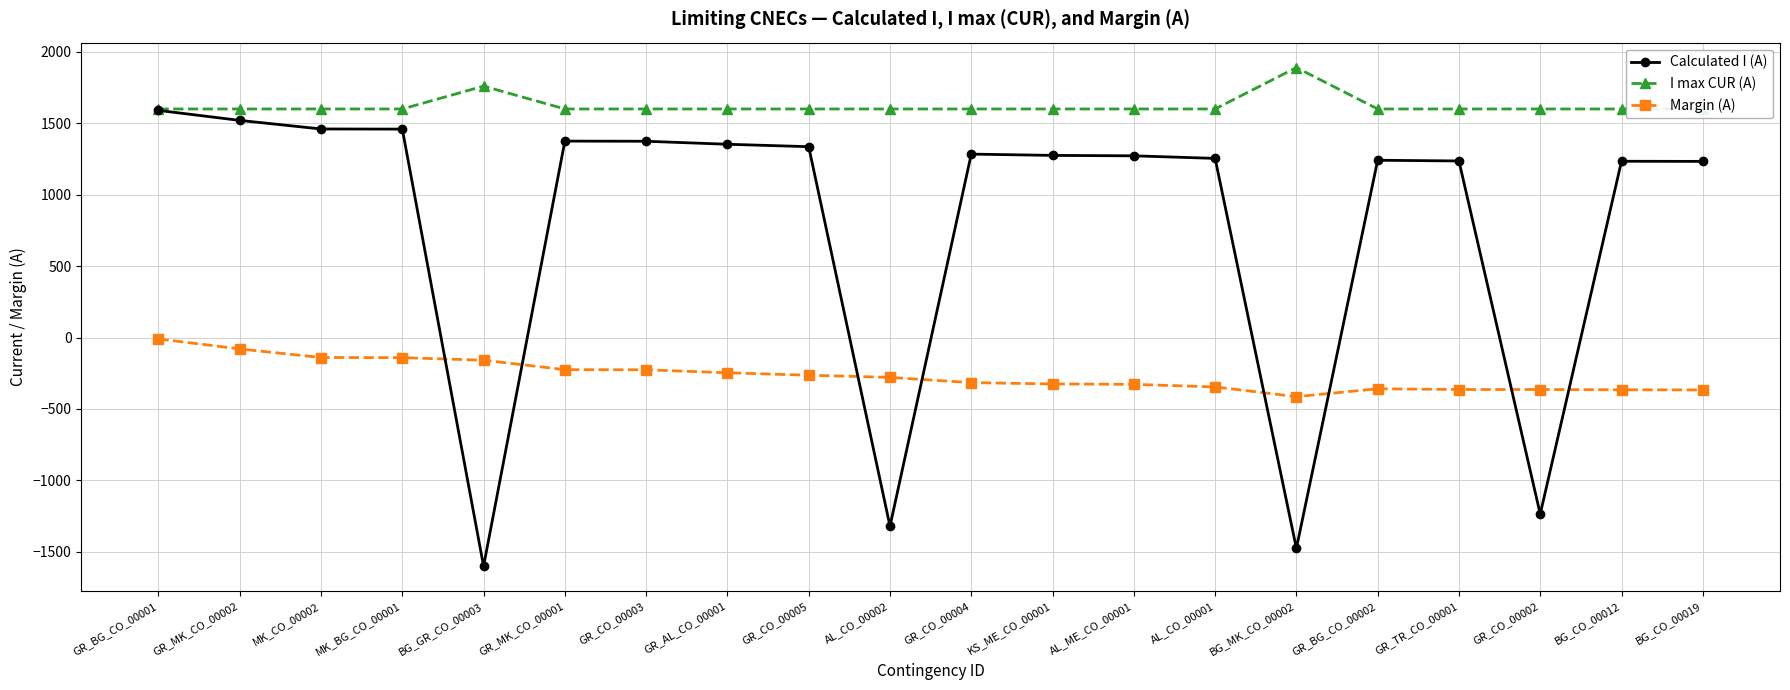

What is the label of the 13th point from the right?

GR_AL_CO_00001